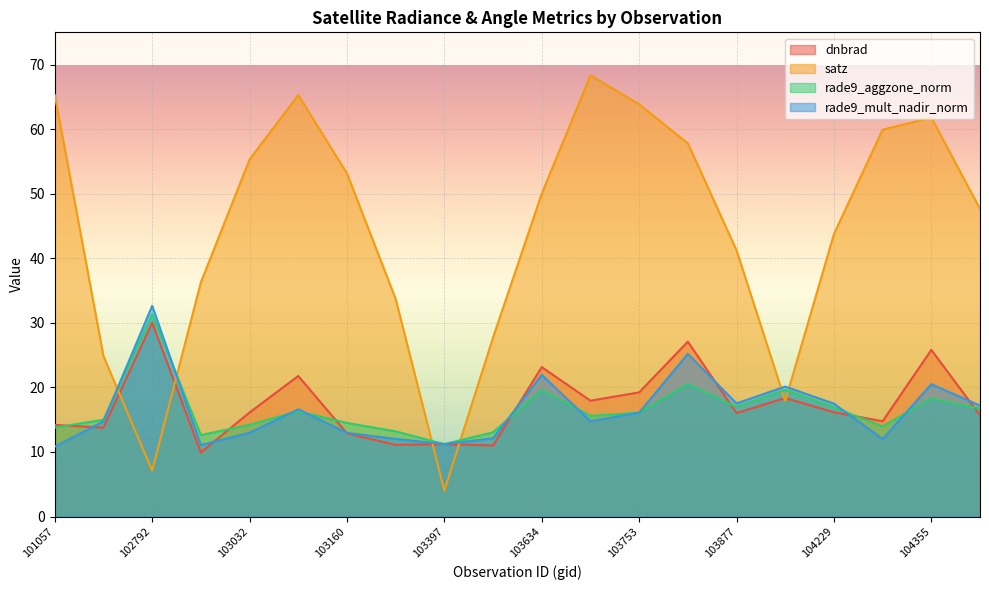

What is the total value across all series at 104472?

97.2